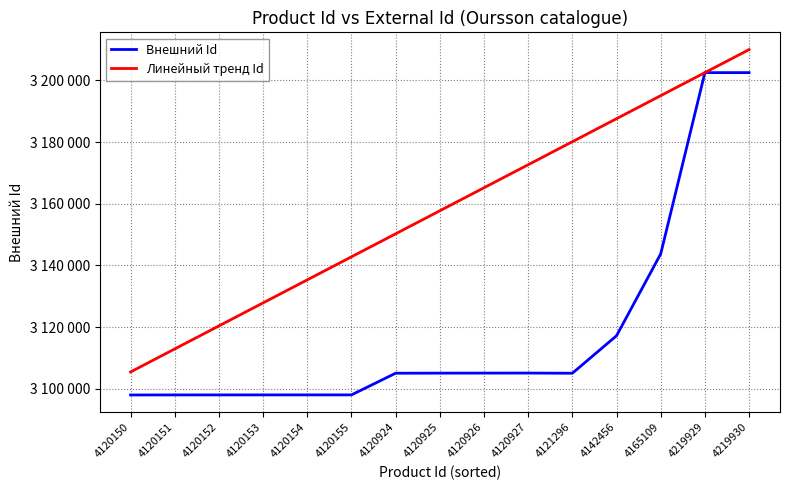

What is the value of the Линейный тренд Id point at the 10th from the left?

3172652